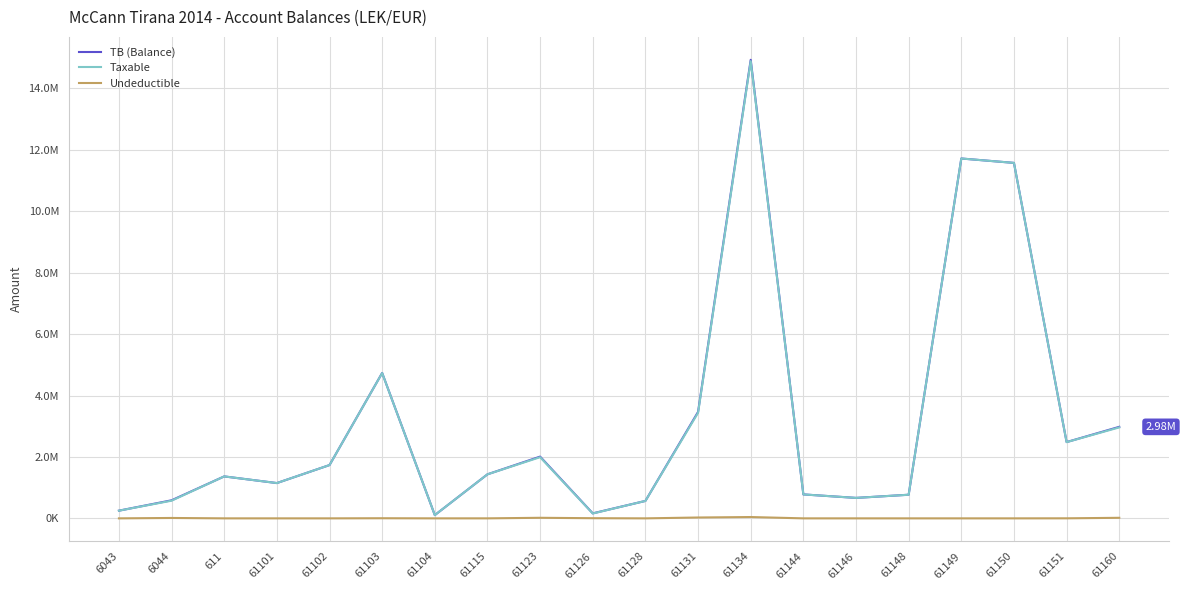

At which label does TB (Balance) first exceed 1434003?

61102